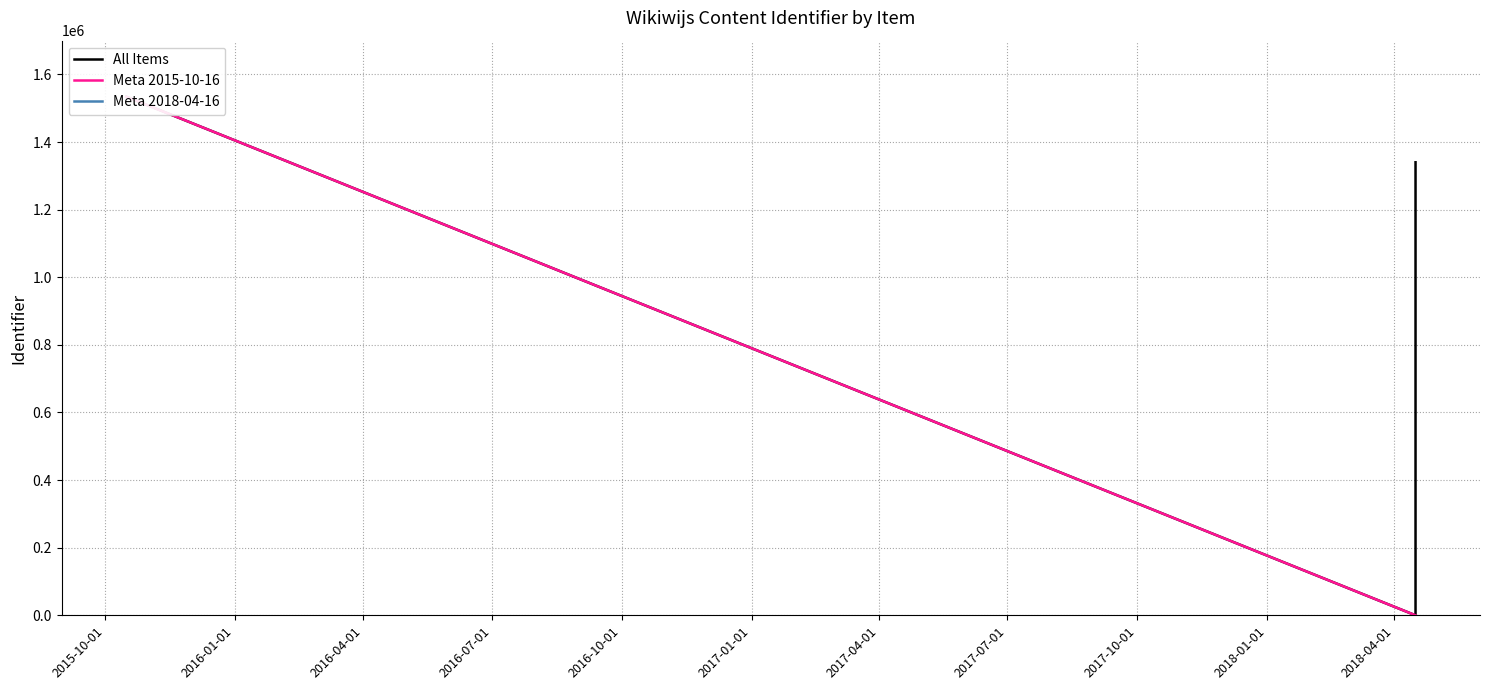

Reading left to right, extract all data points from this chart.

0	1340230	1534482	1534485	1534490	1534494	1534499